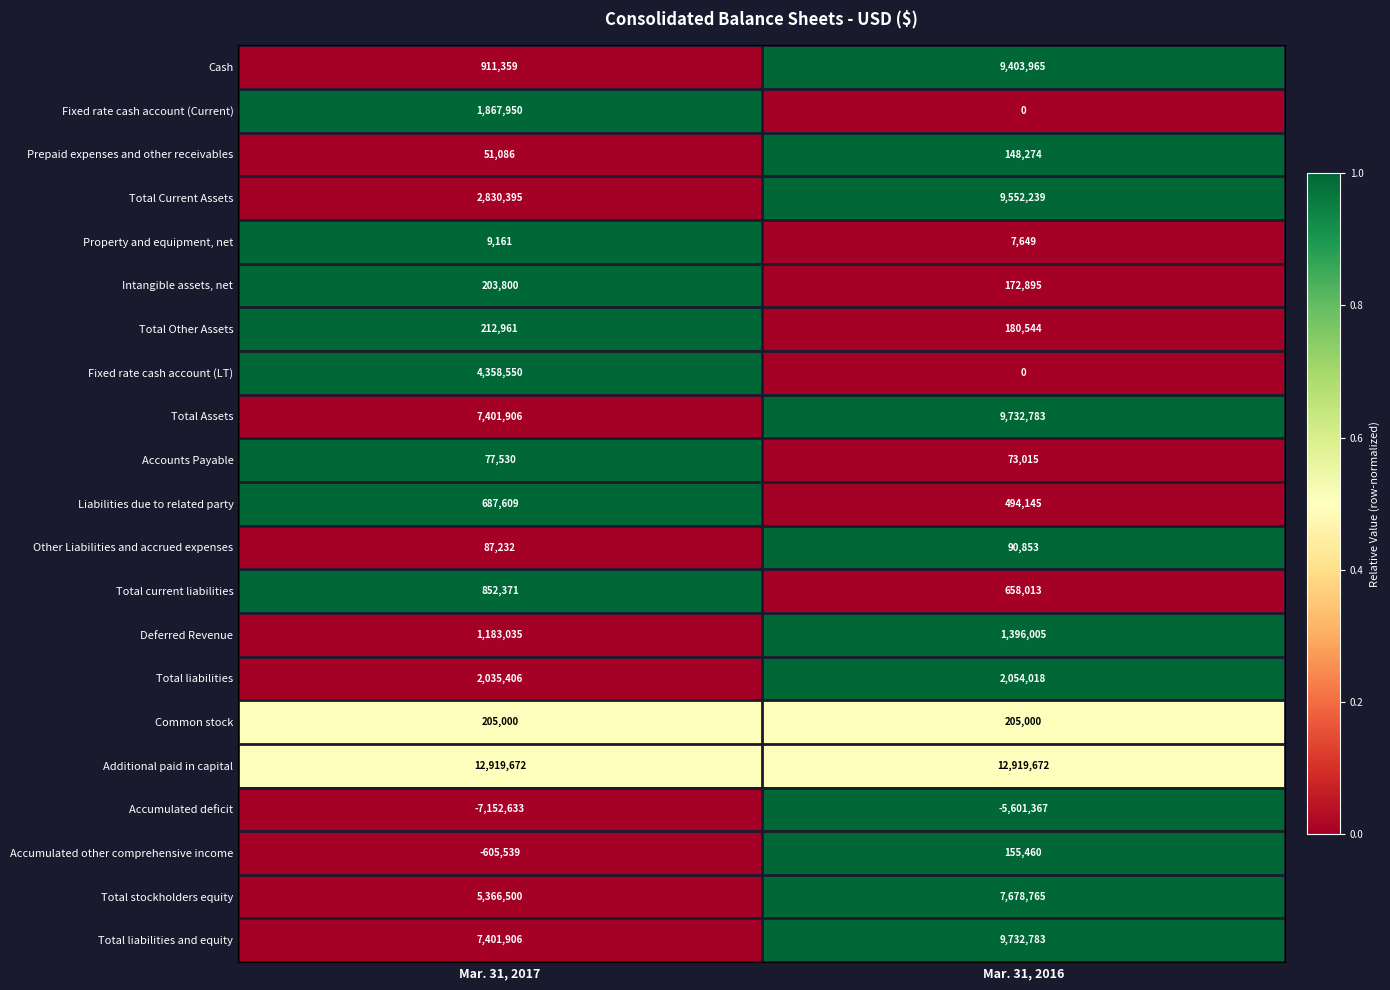

The value of Cash at Mar. 31, 2016 is 9403965. True or false?

True